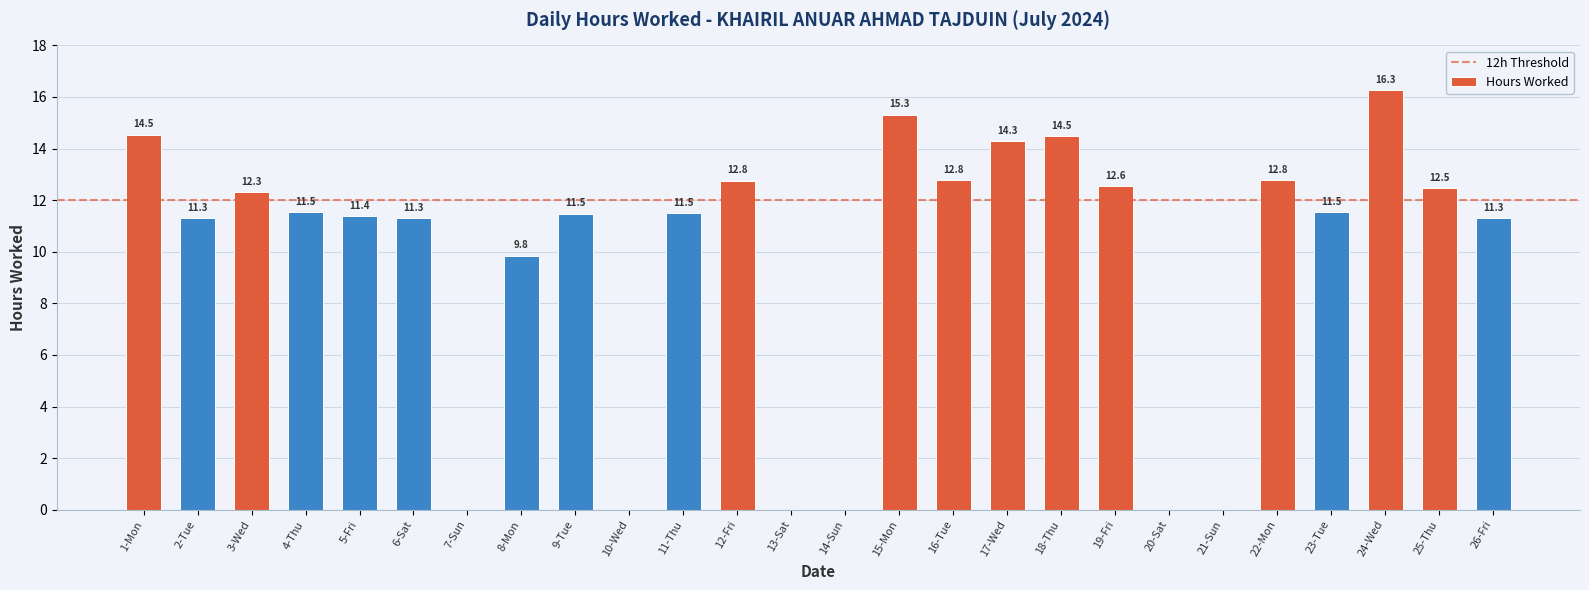

Between 25-Thu and 12-Fri, which is larger?

12-Fri